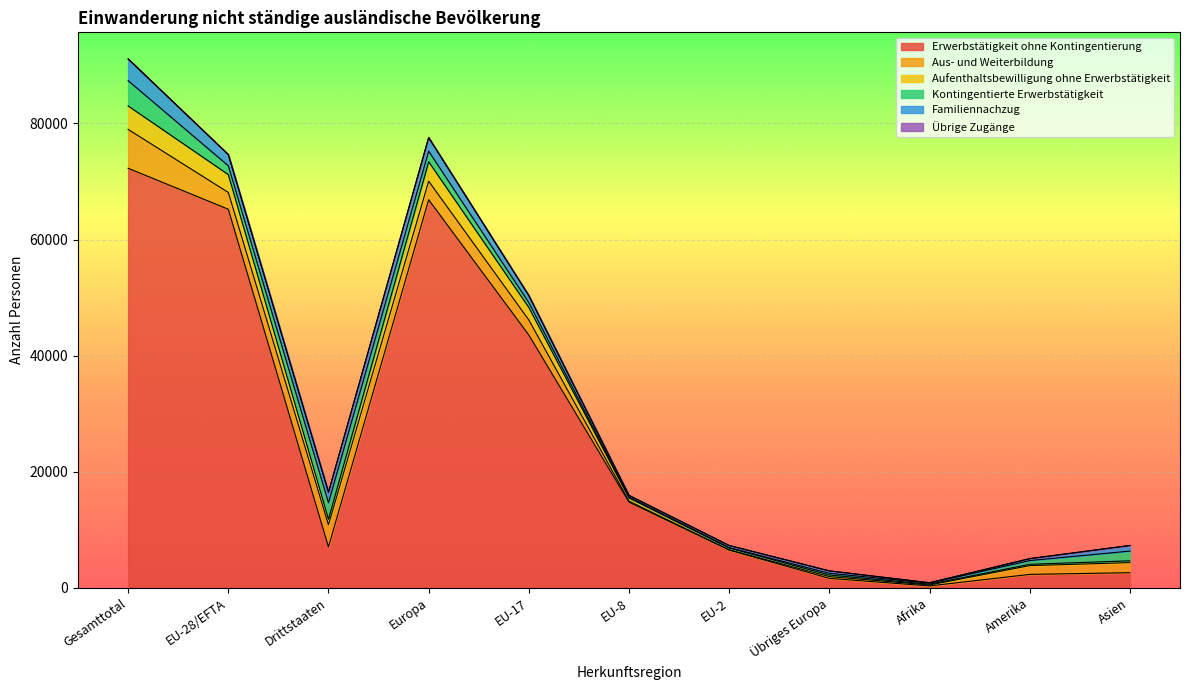

Between Asien and EU-17, which is larger?

EU-17